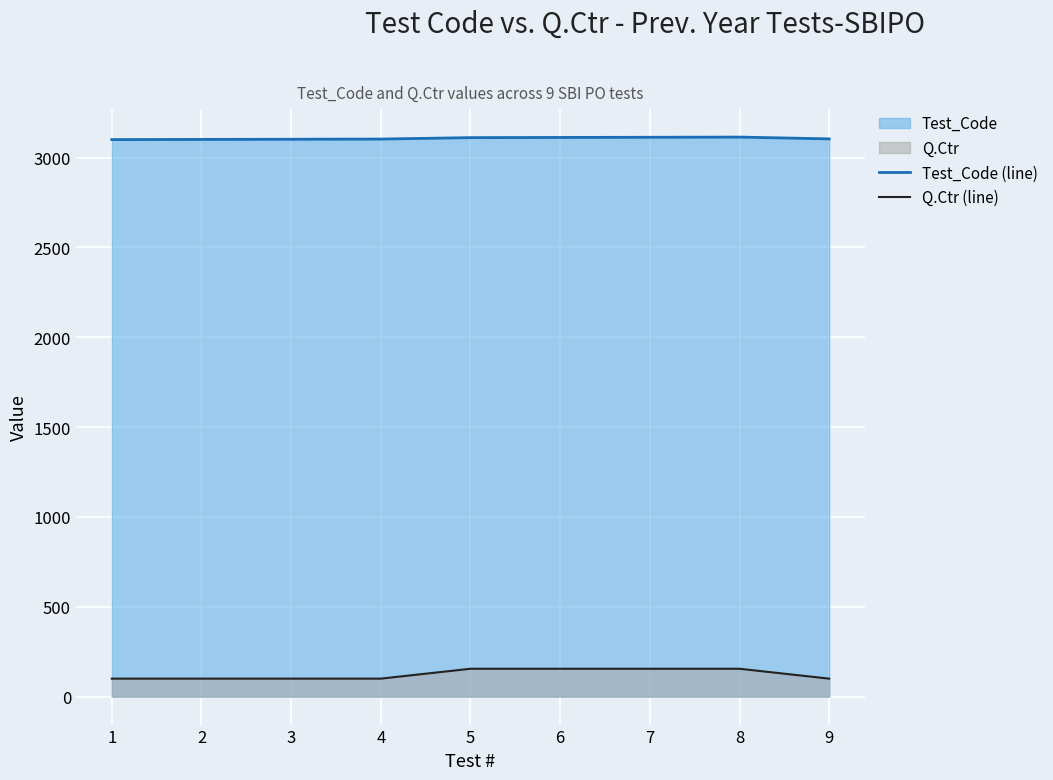

The value of Test_Code (line) at 9 is 3104. True or false?

True